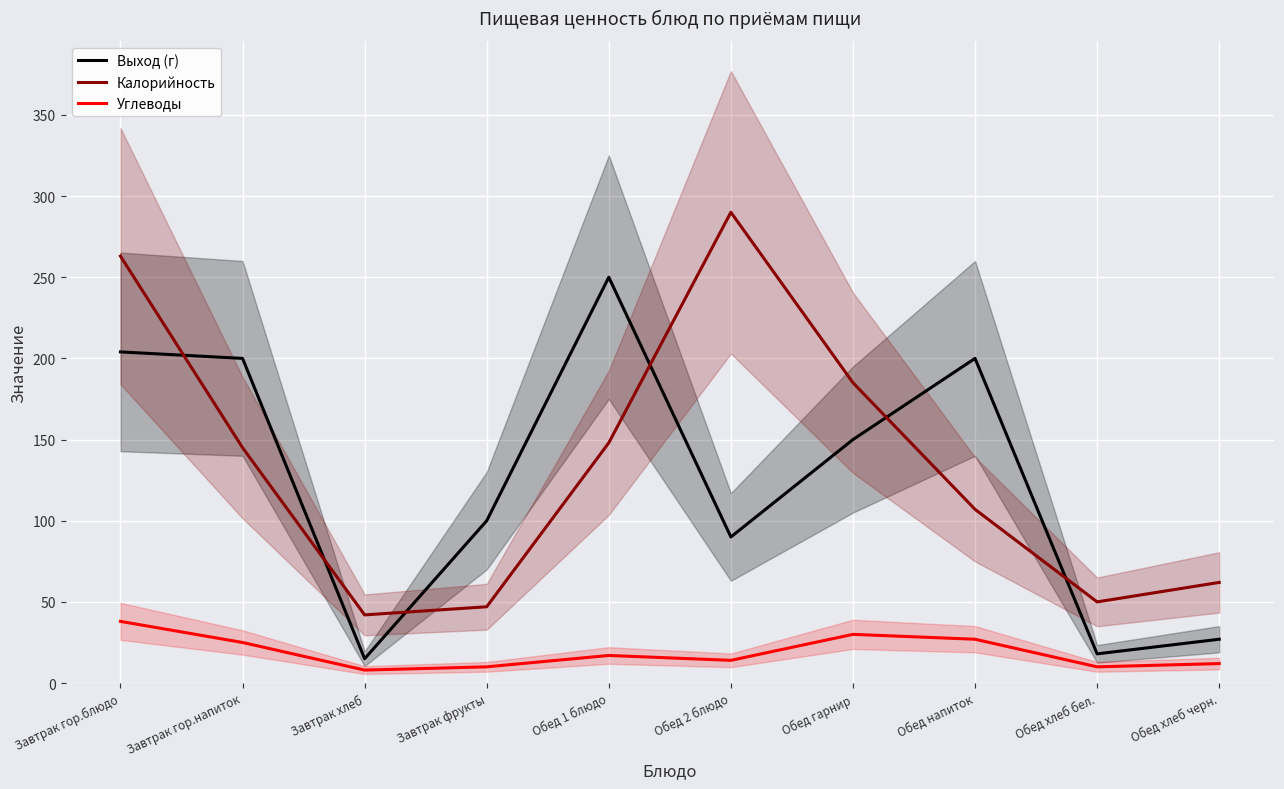

What is the value of the Выход (г) point at the 3rd from the left?

15